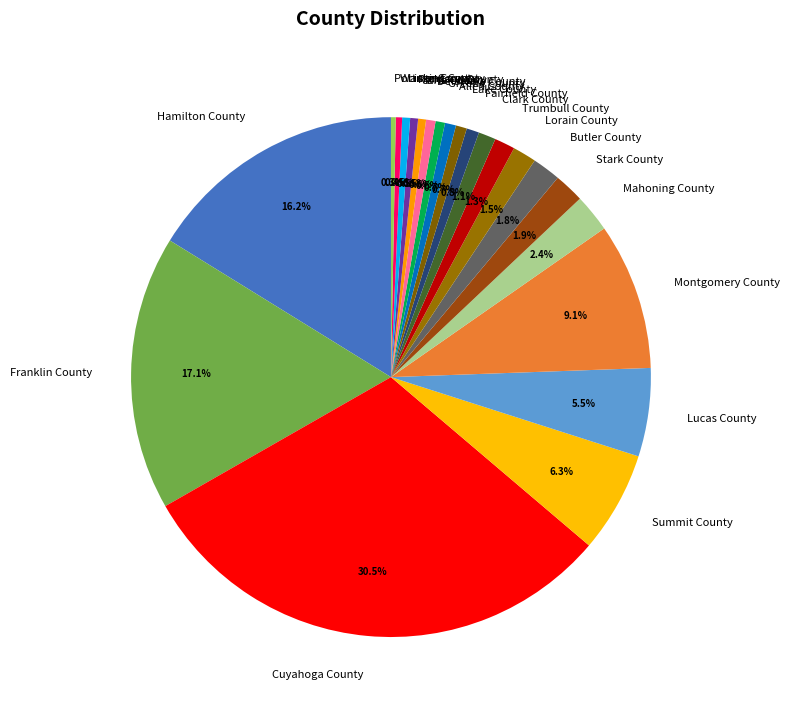

How many slices are in this pie chart?

22